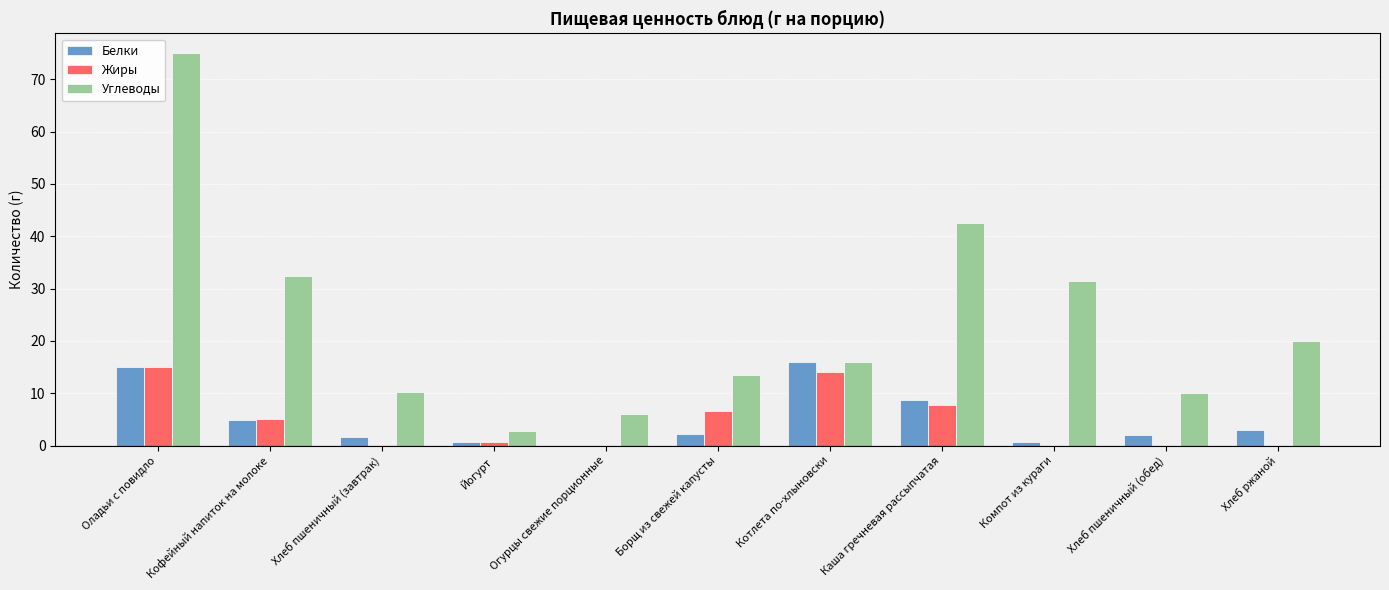

What is the sum of the Жиры values at Огурцы свежие порционные and Борщ из свежей капусты?

6.7